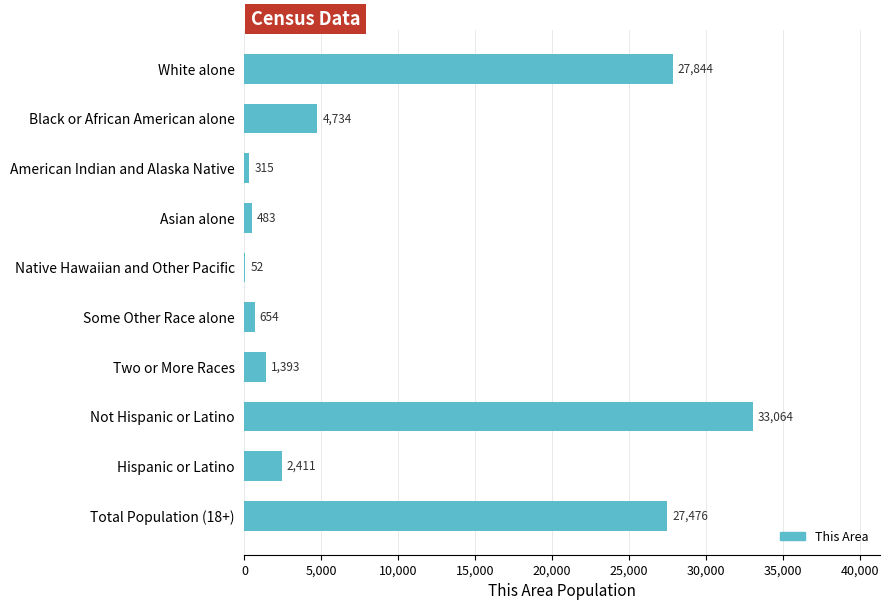

At which label is the value closest to 16558?

Total Population (18+)